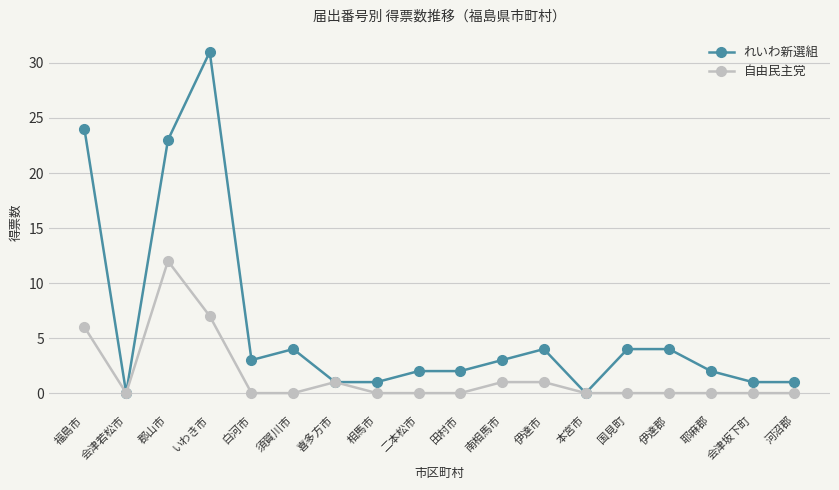

Rank the series by their average value, from lowest to highest.

自由民主党, れいわ新選組